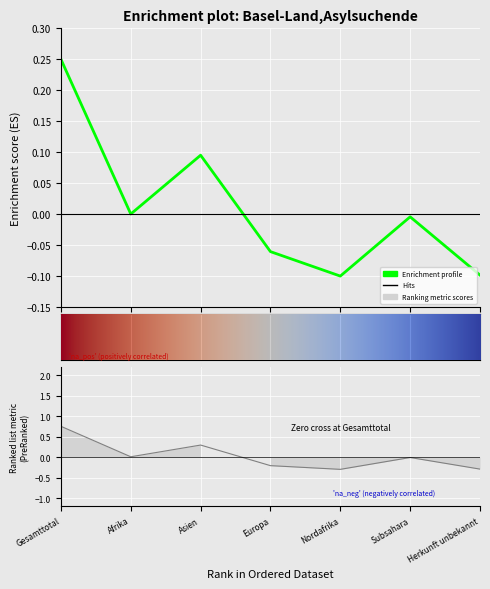

What is the greatest value displayed?

0.7